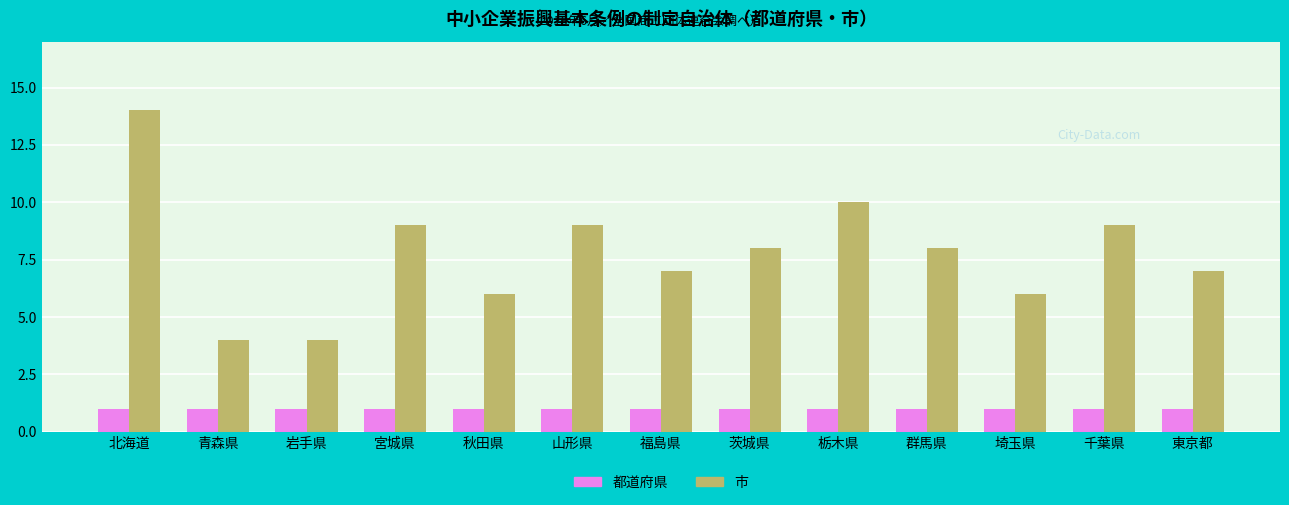

At 北海道, list the series in order from smallest to largest.

都道府県, 市